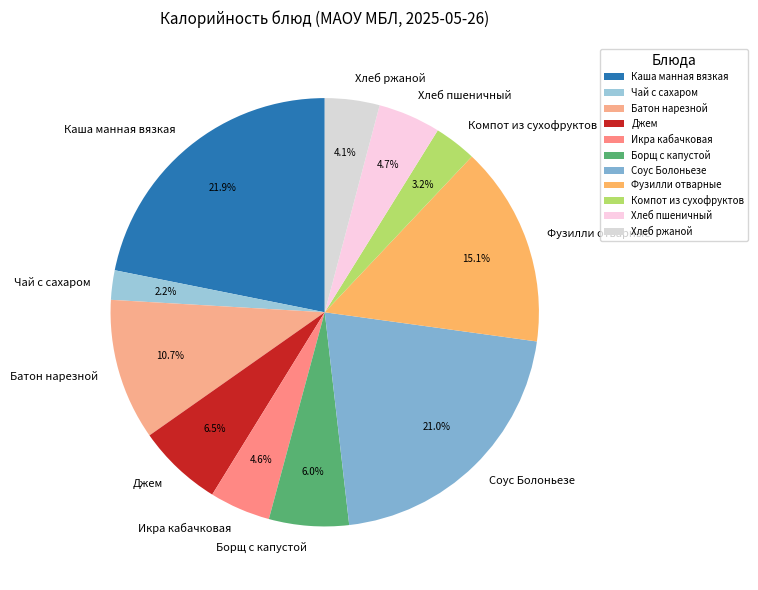

To the nearest percent, what is the difference between the Каша манная вязкая and Батон нарезной slice percentages?

11%